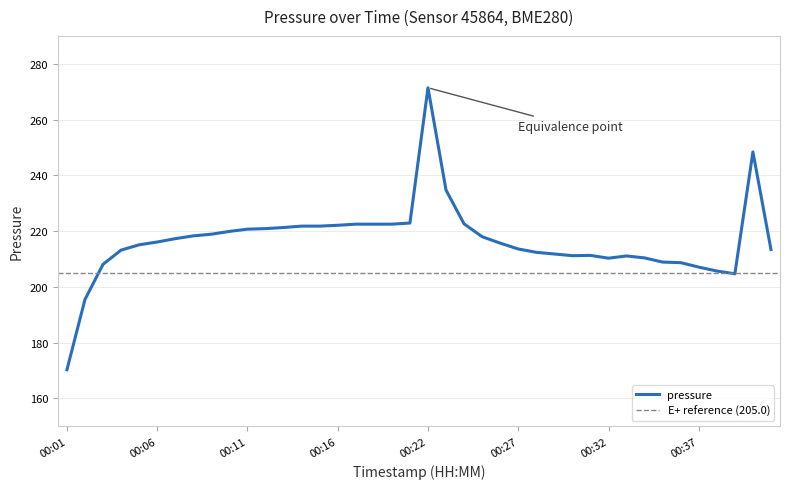

What is the sum of all values?

8663.1